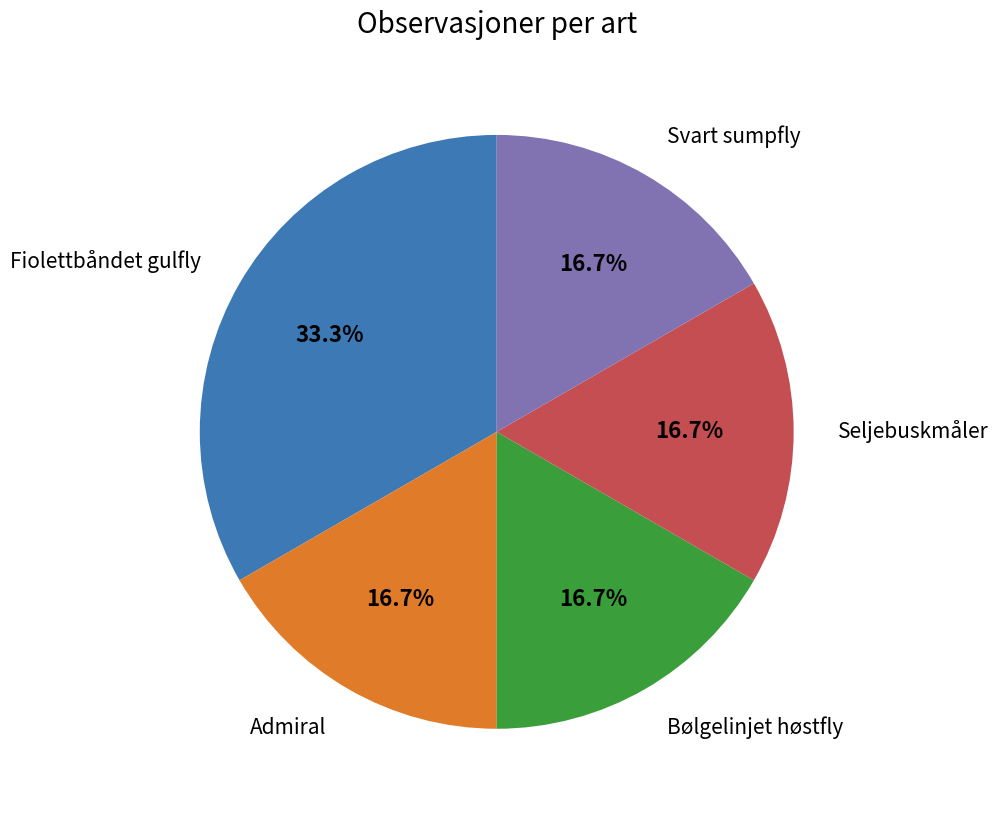

Is there any slice that represents more than half of the pie?

No